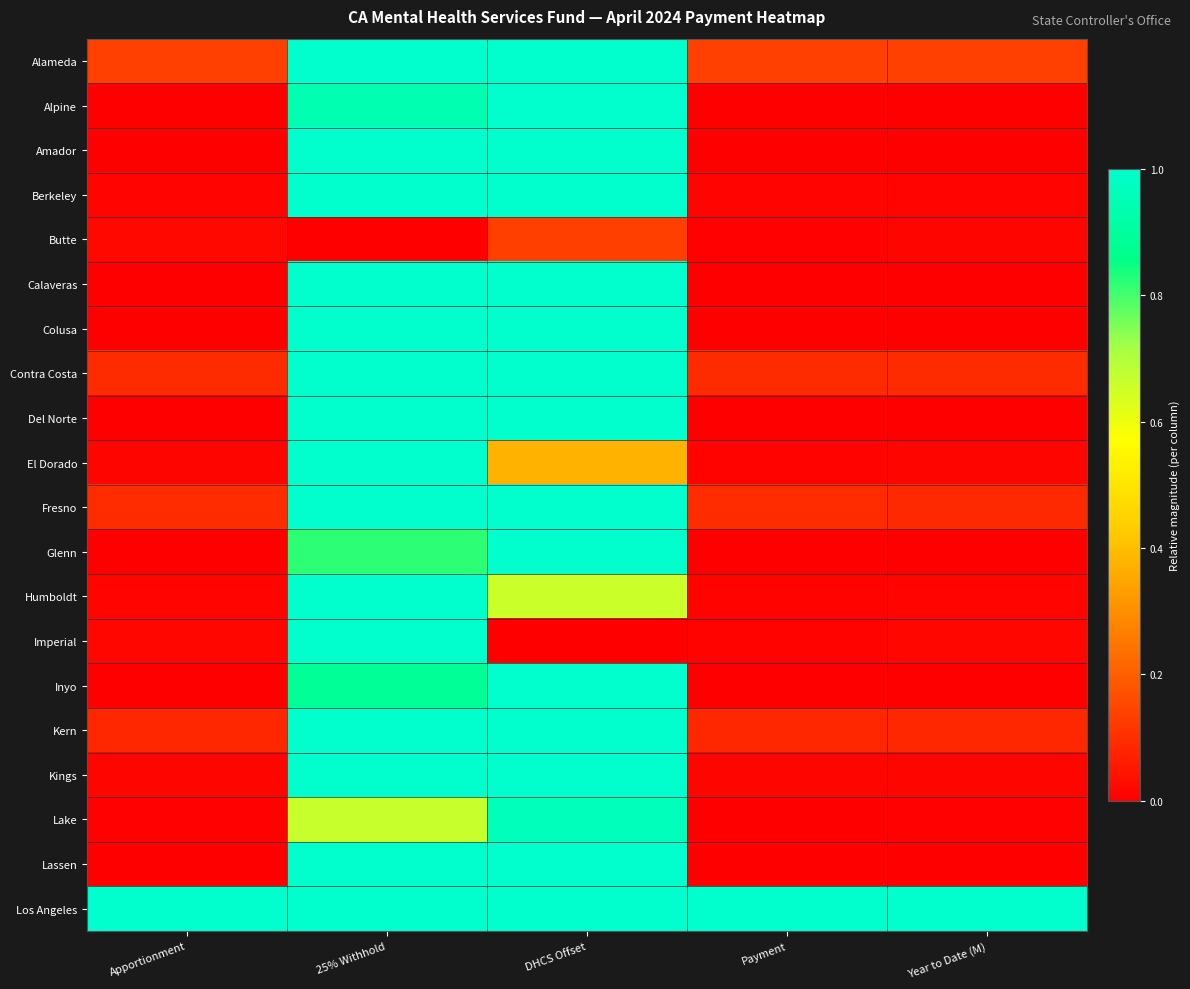

Reading right to left, list all the values displayed in this chart.

Alameda: Year to Date (M)=0.1	Payment=0.1	DHCS Offset=1.0	25% Withhold=1.0	Apportionment=0.1
Alpine: Year to Date (M)=0.0	Payment=0.0	DHCS Offset=1.0	25% Withhold=0.9	Apportionment=0.0
Amador: Year to Date (M)=0.0	Payment=0.0	DHCS Offset=1.0	25% Withhold=1.0	Apportionment=0.0
Berkeley: Year to Date (M)=0.0	Payment=0.0	DHCS Offset=1.0	25% Withhold=1.0	Apportionment=0.0
Butte: Year to Date (M)=0.0	Payment=0.0	DHCS Offset=0.1	25% Withhold=0.0	Apportionment=0.0
Calaveras: Year to Date (M)=0.0	Payment=0.0	DHCS Offset=1.0	25% Withhold=1.0	Apportionment=0.0
Colusa: Year to Date (M)=0.0	Payment=0.0	DHCS Offset=1.0	25% Withhold=1.0	Apportionment=0.0
Contra Costa: Year to Date (M)=0.1	Payment=0.1	DHCS Offset=1.0	25% Withhold=1.0	Apportionment=0.1
Del Norte: Year to Date (M)=0.0	Payment=0.0	DHCS Offset=1.0	25% Withhold=1.0	Apportionment=0.0
El Dorado: Year to Date (M)=0.0	Payment=0.0	DHCS Offset=0.4	25% Withhold=1.0	Apportionment=0.0
Fresno: Year to Date (M)=0.1	Payment=0.1	DHCS Offset=1.0	25% Withhold=1.0	Apportionment=0.1
Glenn: Year to Date (M)=0.0	Payment=0.0	DHCS Offset=1.0	25% Withhold=0.8	Apportionment=0.0
Humboldt: Year to Date (M)=0.0	Payment=0.0	DHCS Offset=0.7	25% Withhold=1.0	Apportionment=0.0
Imperial: Year to Date (M)=0.0	Payment=0.0	DHCS Offset=0.0	25% Withhold=1.0	Apportionment=0.0
Inyo: Year to Date (M)=0.0	Payment=0.0	DHCS Offset=1.0	25% Withhold=0.9	Apportionment=0.0
Kern: Year to Date (M)=0.1	Payment=0.1	DHCS Offset=1.0	25% Withhold=1.0	Apportionment=0.1
Kings: Year to Date (M)=0.0	Payment=0.0	DHCS Offset=1.0	25% Withhold=1.0	Apportionment=0.0
Lake: Year to Date (M)=0.0	Payment=0.0	DHCS Offset=1.0	25% Withhold=0.7	Apportionment=0.0
Lassen: Year to Date (M)=0.0	Payment=0.0	DHCS Offset=1.0	25% Withhold=1.0	Apportionment=0.0
Los Angeles: Year to Date (M)=1.0	Payment=1.0	DHCS Offset=1.0	25% Withhold=1.0	Apportionment=1.0